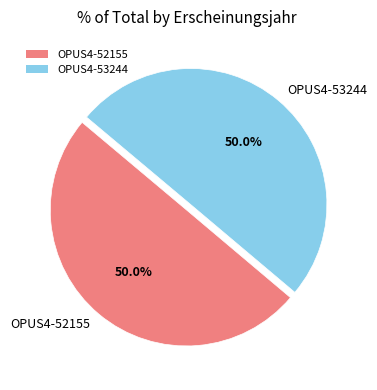

Combined, what portion of the pie is OPUS4-52155 and OPUS4-53244?

100.0%